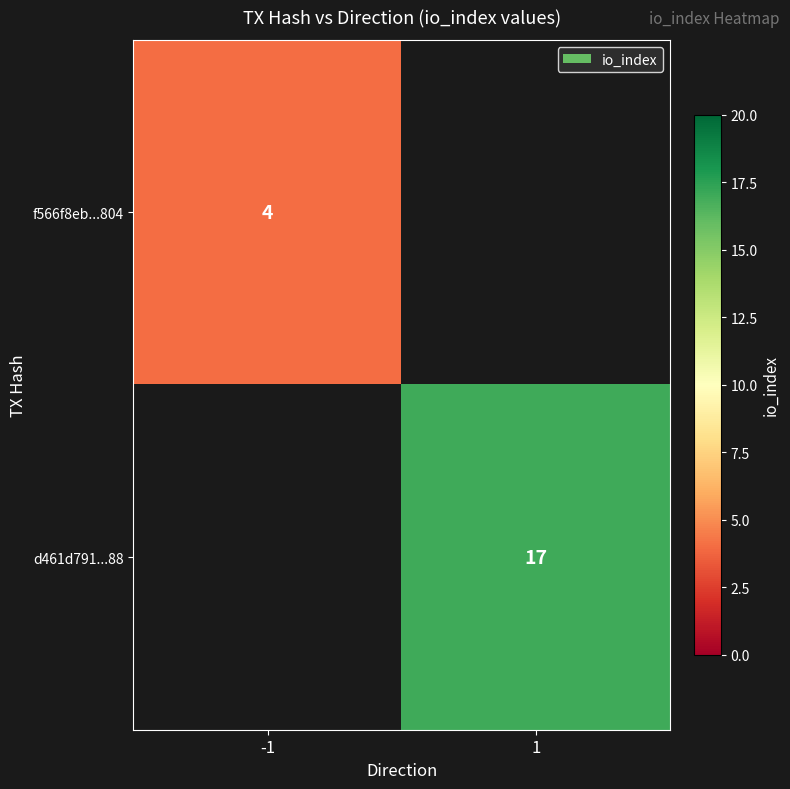

True or false: d461d791...88 has a value of 17 at 1.

True